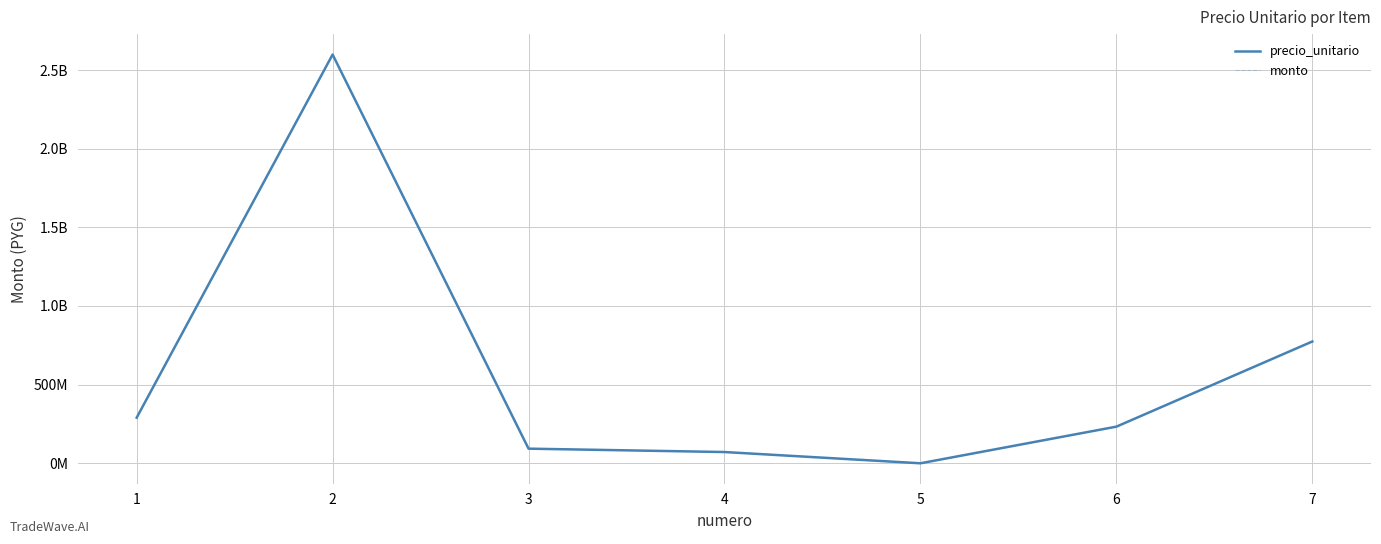

Which series has the largest total across all categories?

precio_unitario